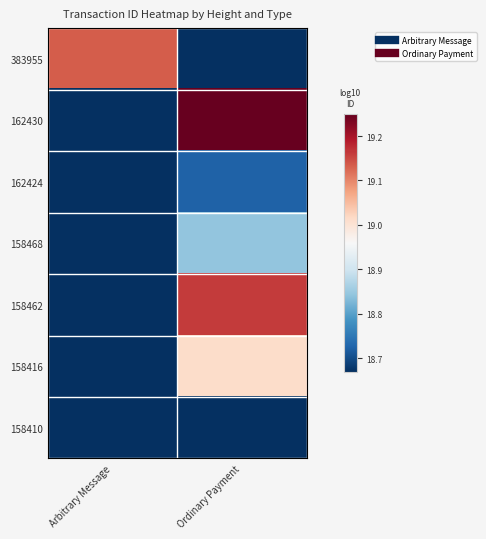

What is the maximum value shown in the chart?

19.2